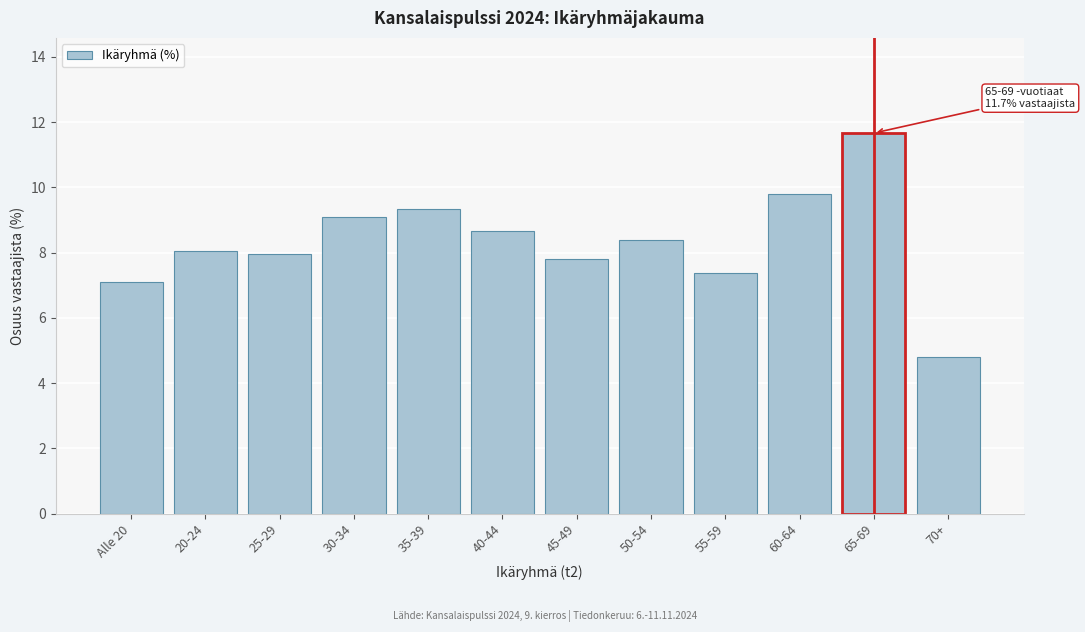

Reading right to left, transcribe all the data shown in this chart.

4.8	11.7	9.8	7.4	8.4	7.8	8.7	9.3	9.1	8.0	8.0	7.1